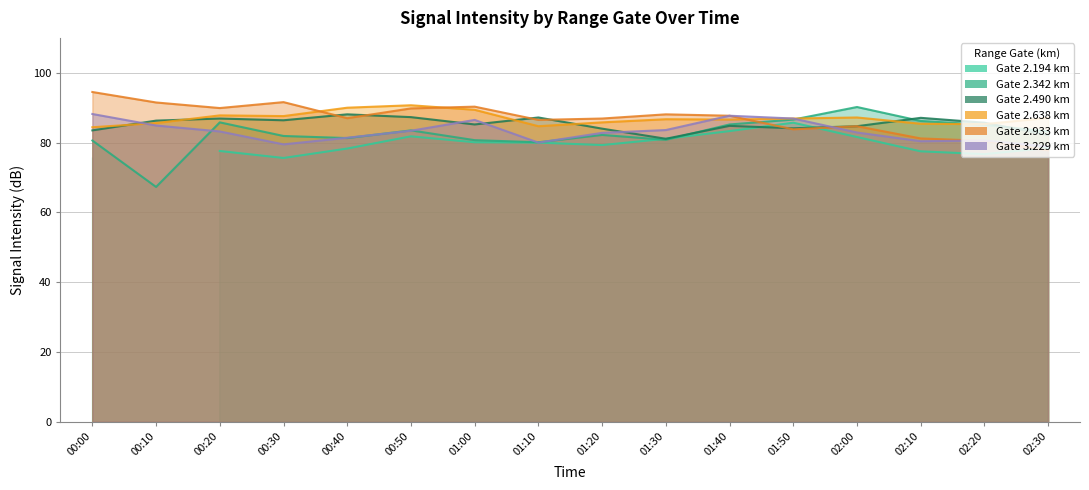

What is the difference between the 2.638 values at 02:10 and 02:00?

1.8